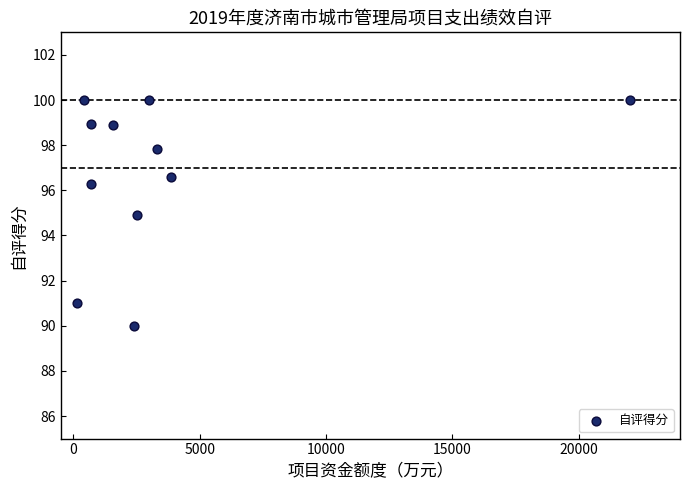

What is the average Y value?

96.8